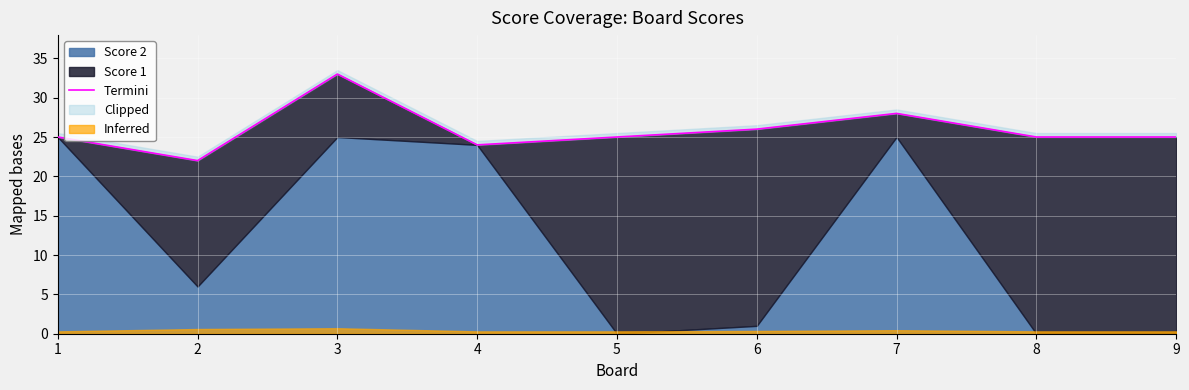

Rank the categories by value from highest to lowest.

3, 7, 6, 1, 5, 8, 9, 4, 2